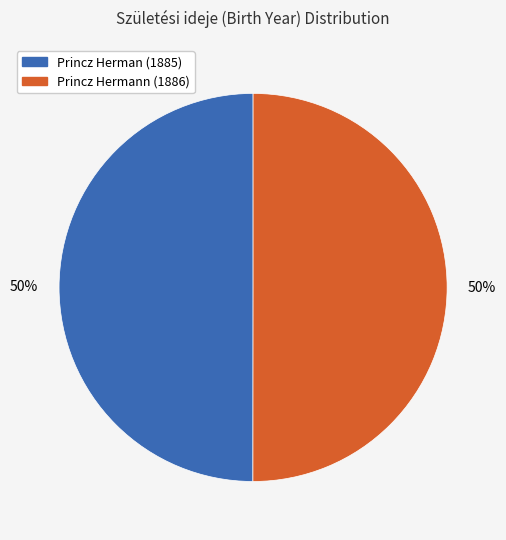

To the nearest percent, what is the average slice percentage?

50%